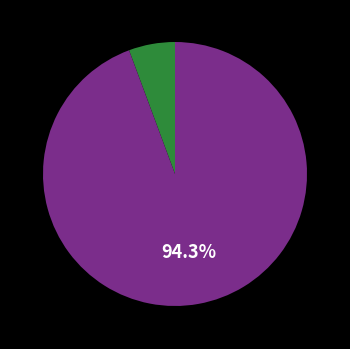

Is there any slice that represents more than half of the pie?

Yes